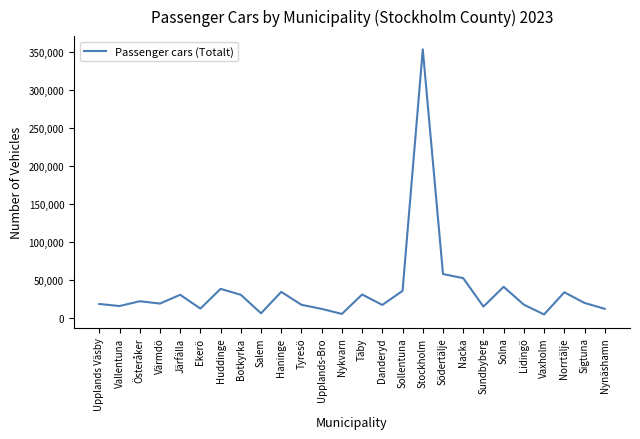

The value at Upplands Väsby is 32565. True or false?

False